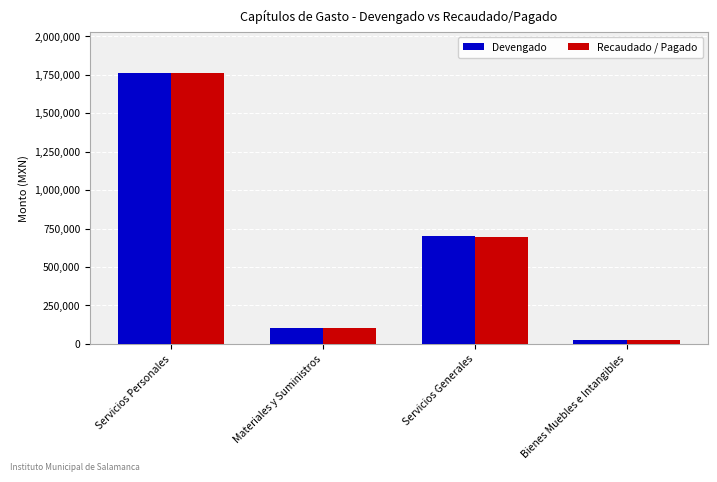

At which category is the sum across all series the highest?

Servicios Personales